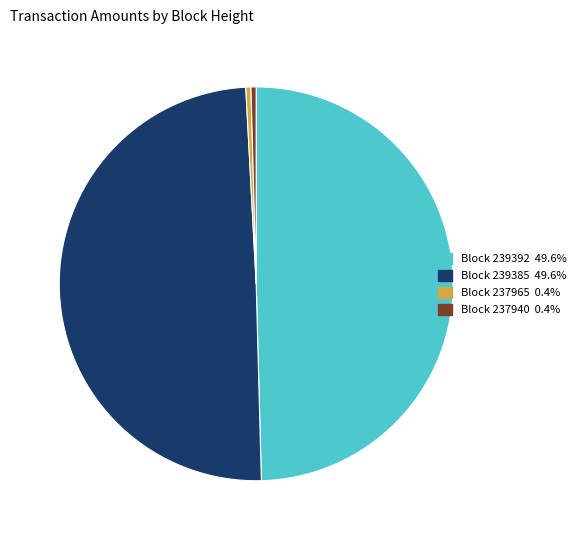

How many slices are in this pie chart?

4